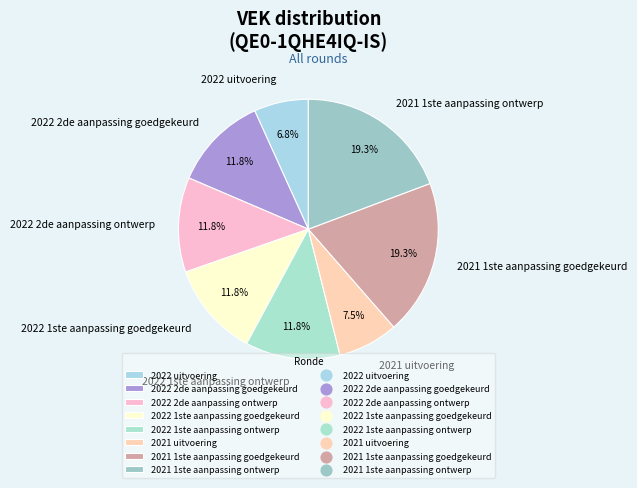

Combined, what portion of the pie is 2021 1ste aanpassing goedgekeurd and 2021 uitvoering?

26.8%